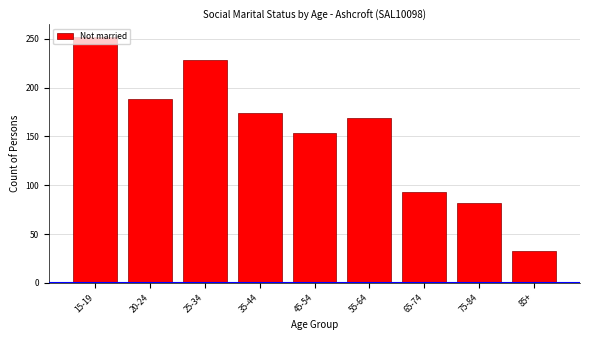

At which label is the value closest to 142?

45-54